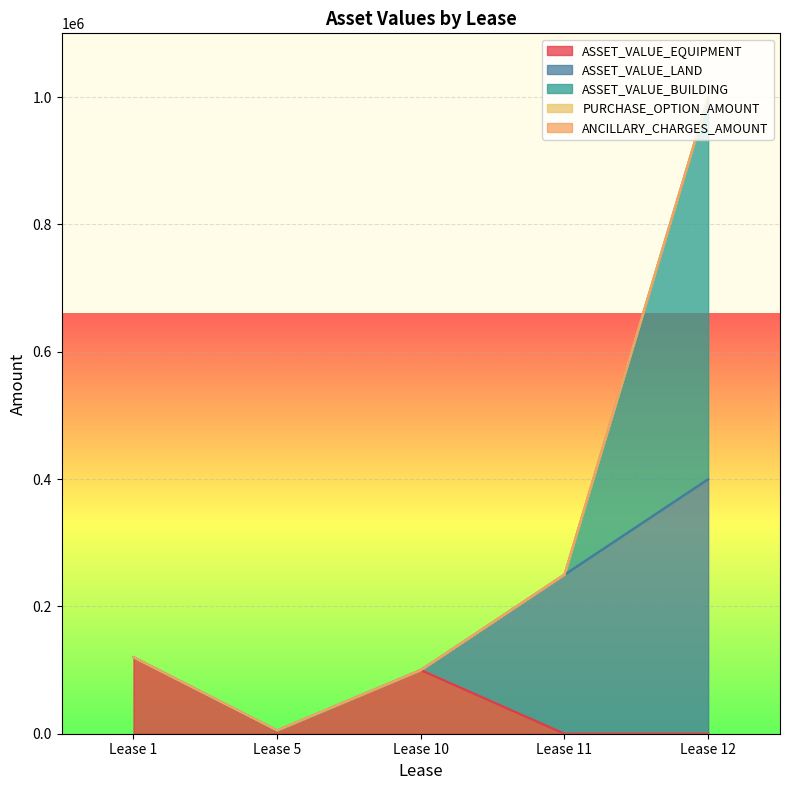

True or false: ASSET_VALUE_EQUIPMENT has a value of 83829 at Lease 11.

False